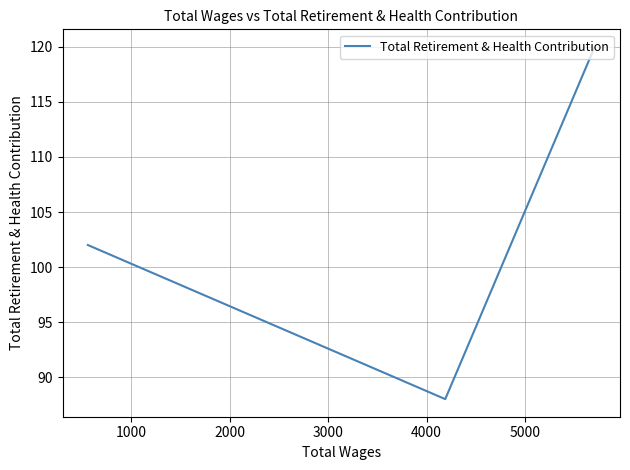

What is the sum of all values?

310